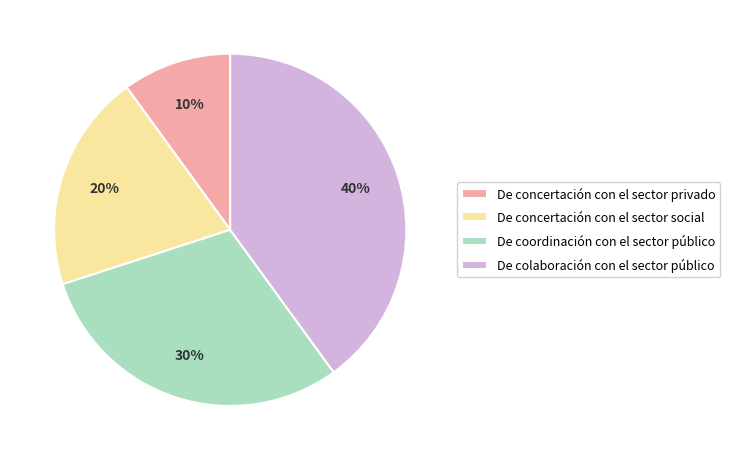

To the nearest percent, what is the difference between the largest and smallest slice percentages?

30%